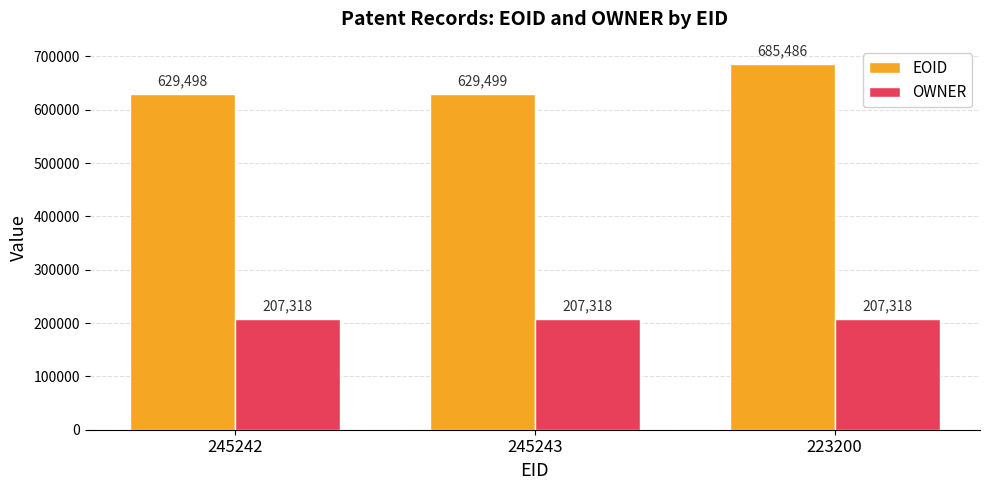

What is the value of the EOID bar at the 2nd from the left?

629499